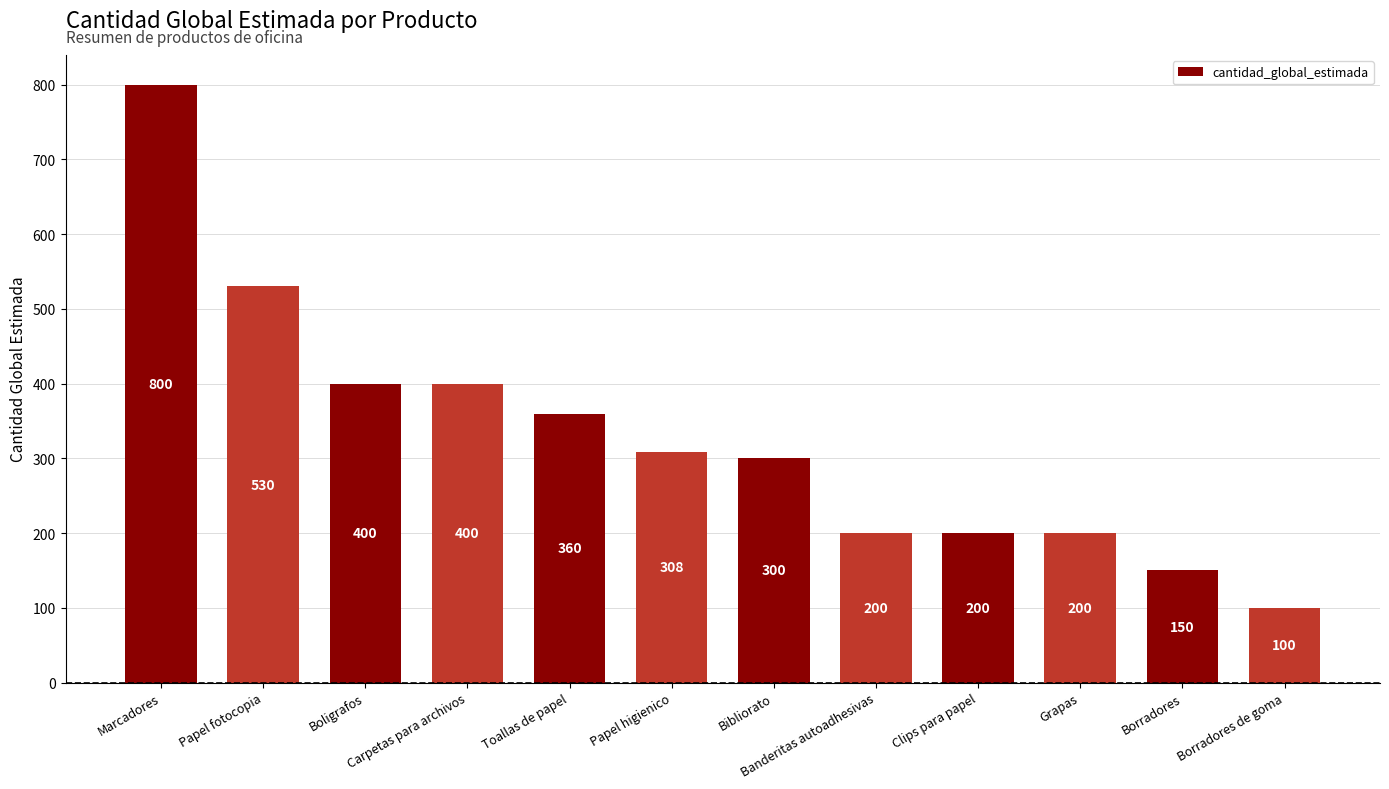

At which category does the chart reach its minimum across all series?

Borradores de goma